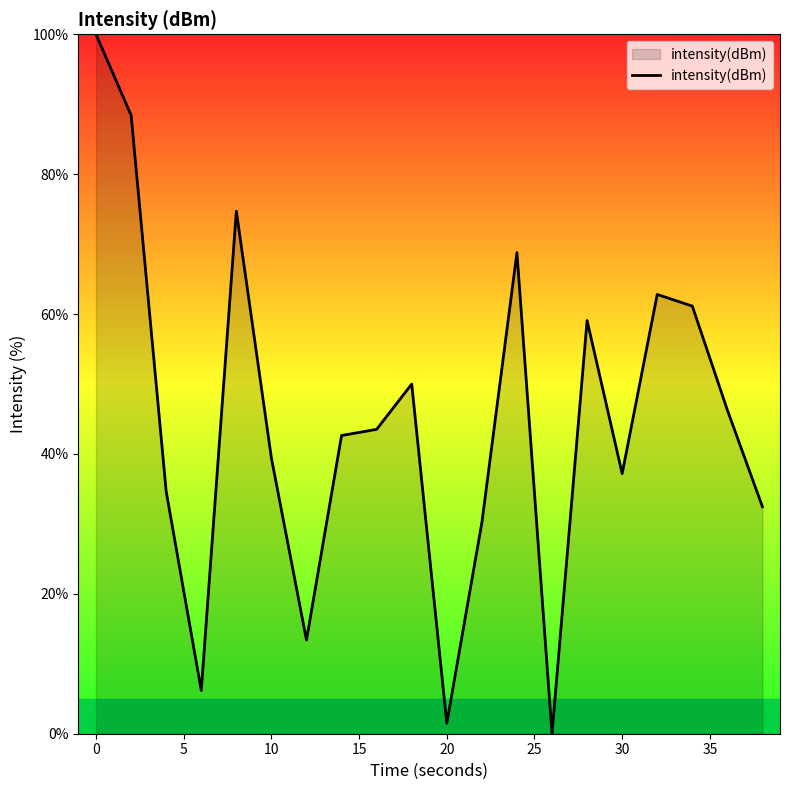

What is the greatest value displayed?

100.0